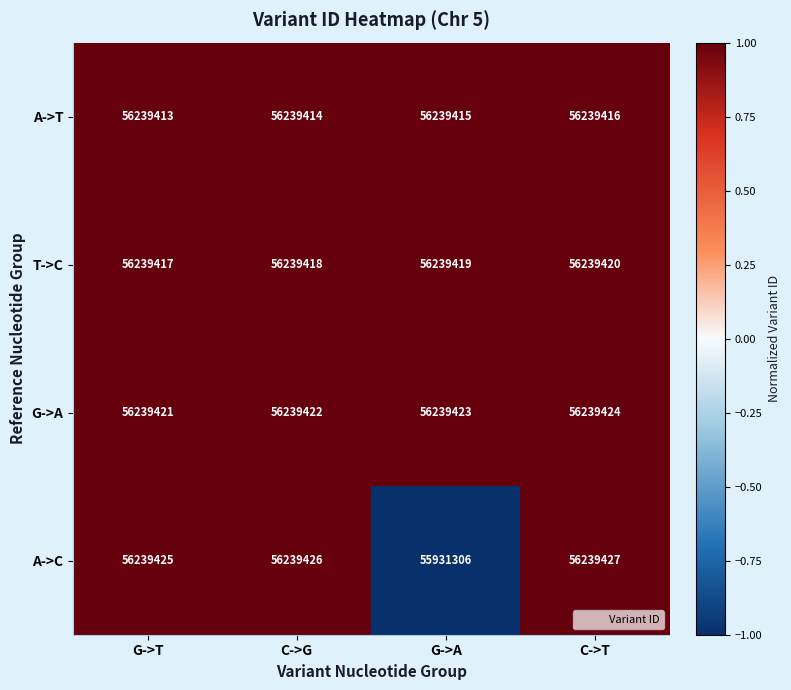

What is the difference between the maximum and minimum values in the A->C series?

308121